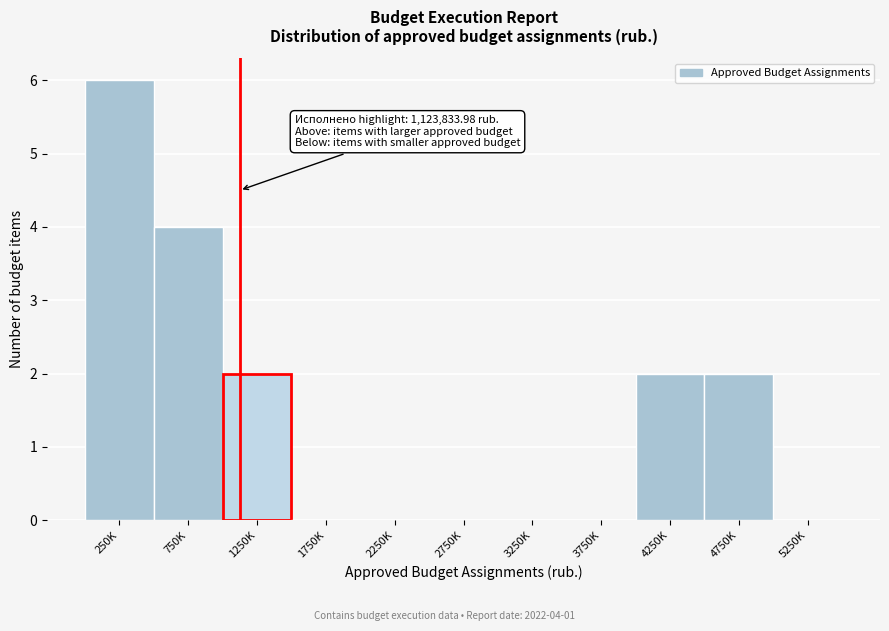

Reading left to right, list all the values displayed in this chart.

250K=6	750K=4	1250K=2	1750K=0	2250K=0	2750K=0	3250K=0	3750K=0	4250K=2	4750K=2	5250K=0